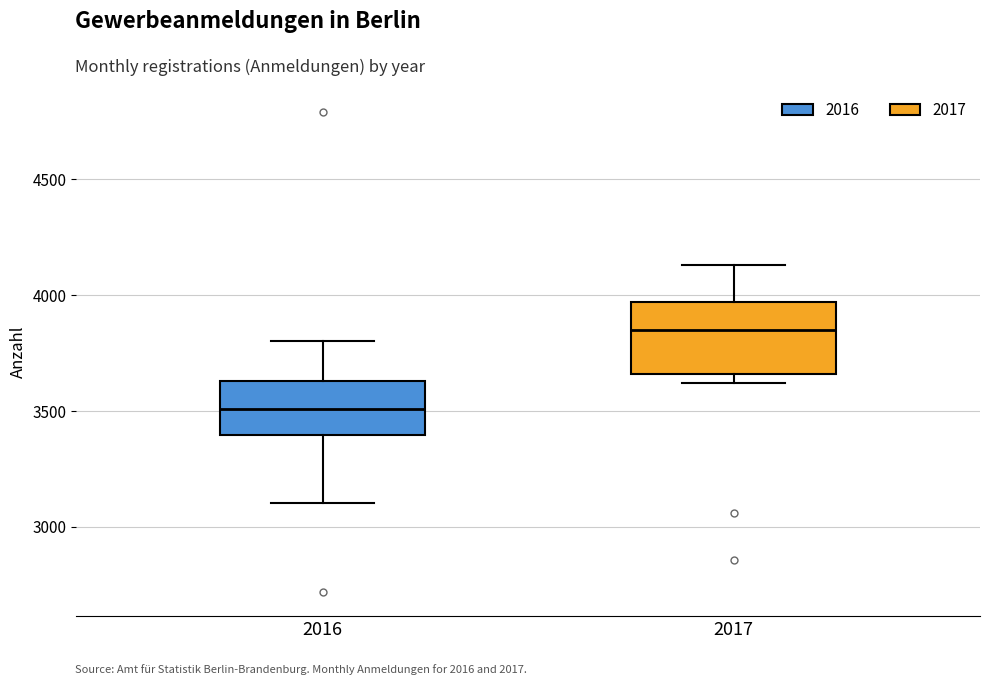

Which box is the tallest, from its lower edge to its upper edge?

2017